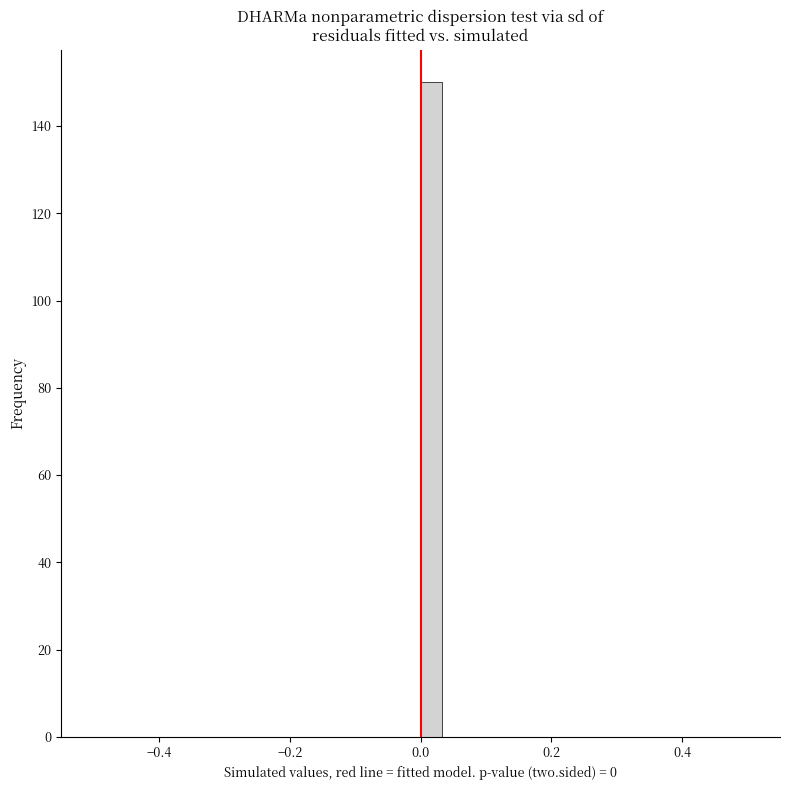

Read against the x-axis, roughly where is the centre of the tallest bar?

0.02